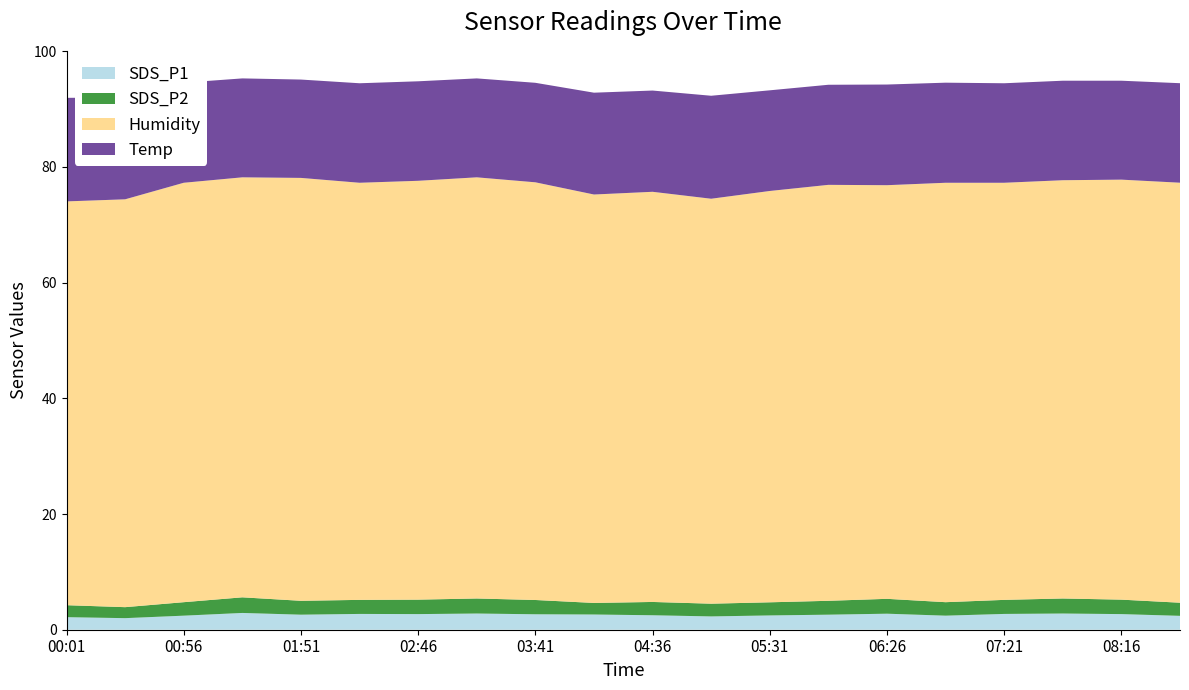

Reading right to left, extract all data points from this chart.

SDS_P1: 08:43=2.4	08:16=2.7	07:48=2.8	07:21=2.7	06:53=2.4	06:26=2.8	05:58=2.6	05:31=2.5	05:03=2.3	04:36=2.5	04:08=2.6	03:41=2.7	03:13=2.8	02:46=2.7	02:18=2.7	01:51=2.6	01:23=2.9	00:56=2.4	00:29=2.0	00:01=2.2
SDS_P2: 08:43=2.3	08:16=2.5	07:48=2.6	07:21=2.4	06:53=2.3	06:26=2.6	05:58=2.4	05:31=2.3	05:03=2.2	04:36=2.3	04:08=2.0	03:41=2.5	03:13=2.6	02:46=2.5	02:18=2.4	01:51=2.4	01:23=2.7	00:56=2.3	00:29=1.9	00:01=2.1
Humidity: 08:43=72.6	08:16=72.6	07:48=72.3	07:21=72.1	06:53=72.5	06:26=71.5	05:58=71.9	05:31=71.1	05:03=70.0	04:36=70.9	04:08=70.6	03:41=72.2	03:13=72.8	02:46=72.4	02:18=72.1	01:51=73.1	01:23=72.6	00:56=72.5	00:29=70.5	00:01=69.8
Temp: 08:43=17.2	08:16=17.1	07:48=17.2	07:21=17.2	06:53=17.3	06:26=17.4	05:58=17.3	05:31=17.4	05:03=17.8	04:36=17.5	04:08=17.6	03:41=17.2	03:13=17.1	02:46=17.2	02:18=17.2	01:51=17.0	01:23=17.1	00:56=17.3	00:29=17.6	00:01=17.9